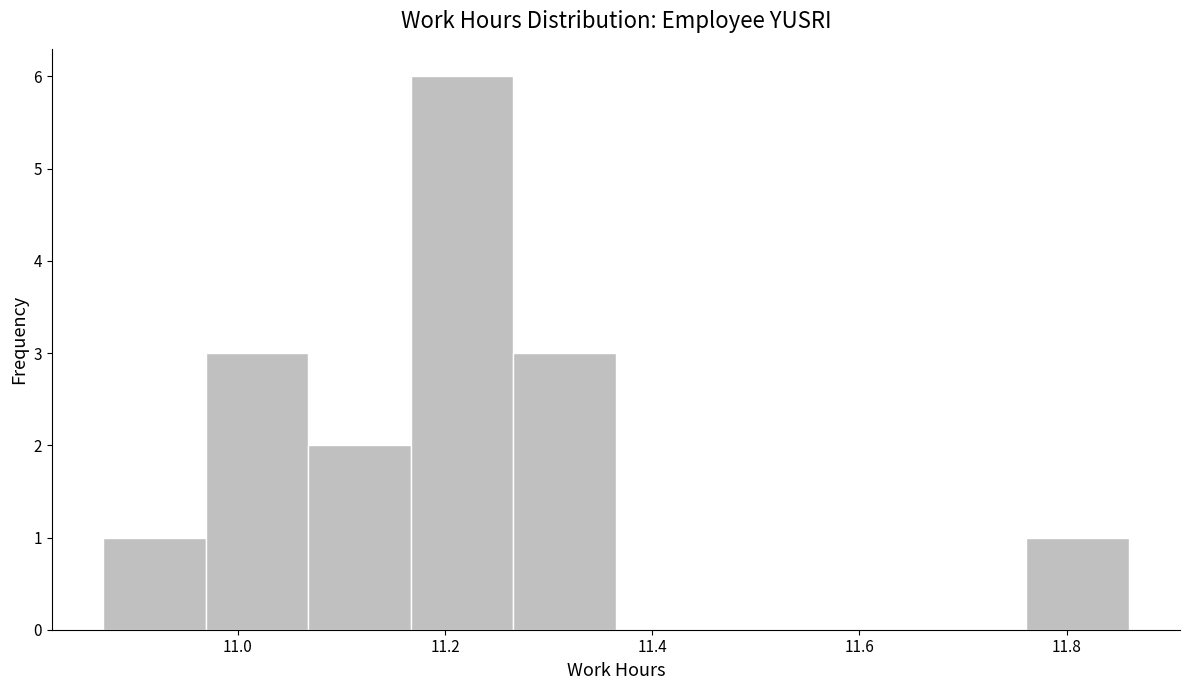

How tall is the bar that spans 10.96 to 11.06 on the x-axis? Neither the bar edges nor the heights are printed on the chart, so give them approximately, as read against the axes.

3